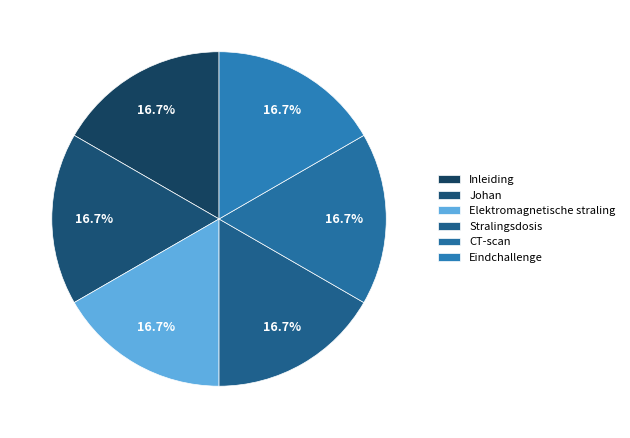

How many segments does this pie chart have?

6